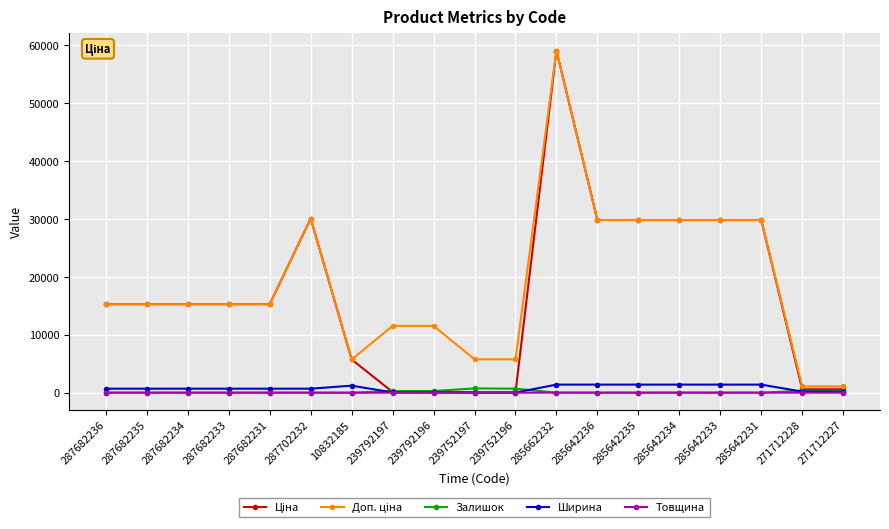

At how many categories does at least one series exceed 51115?

1